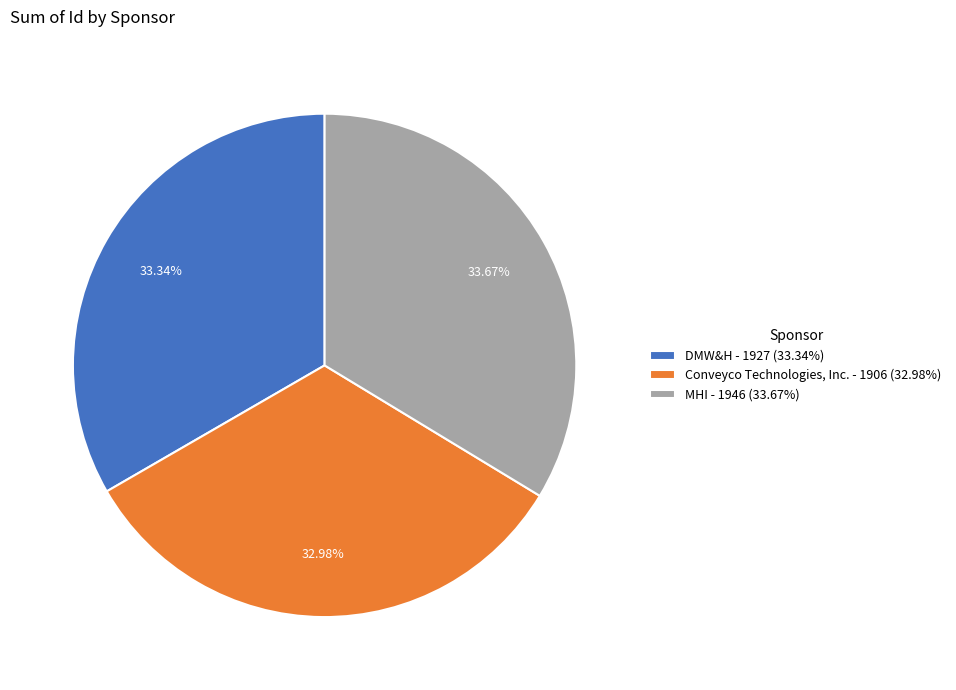

Between Conveyco Technologies, Inc. and MHI, which is larger?

MHI